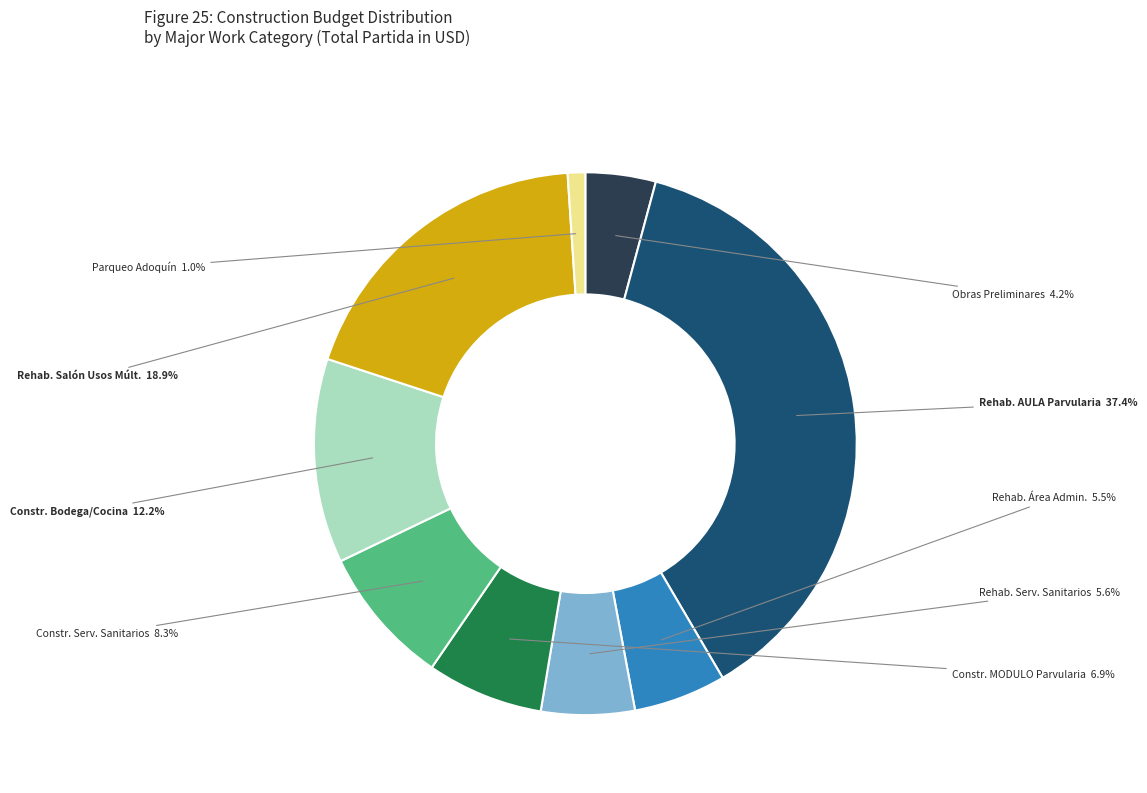

Does any single category account for the majority?

No